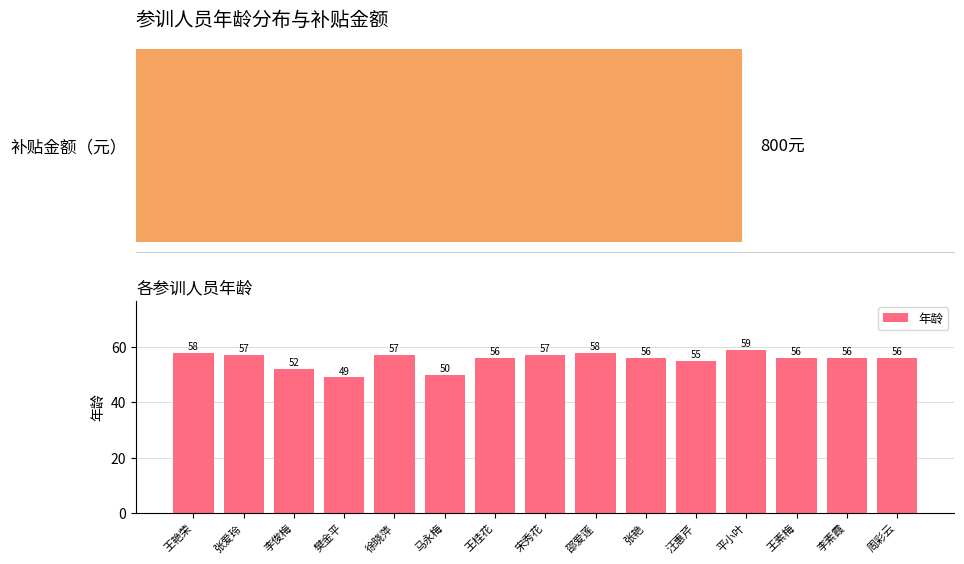

Does the chart contain any negative values?

No